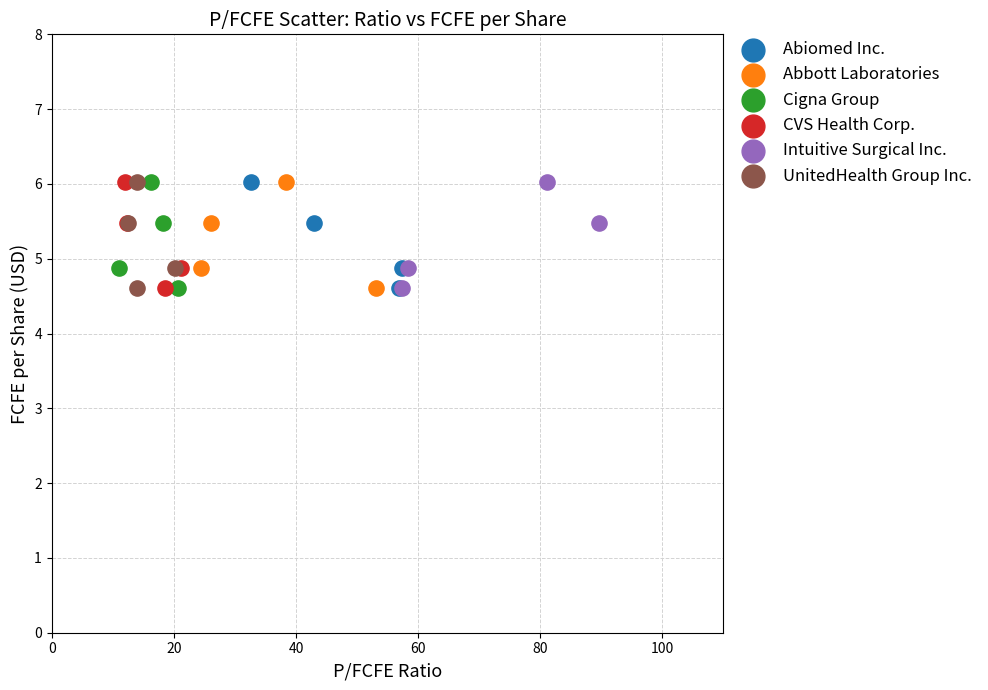

What are all the series names shown in the legend?

Abiomed Inc., Abbott Laboratories, Cigna Group, CVS Health Corp., Intuitive Surgical Inc., UnitedHealth Group Inc.